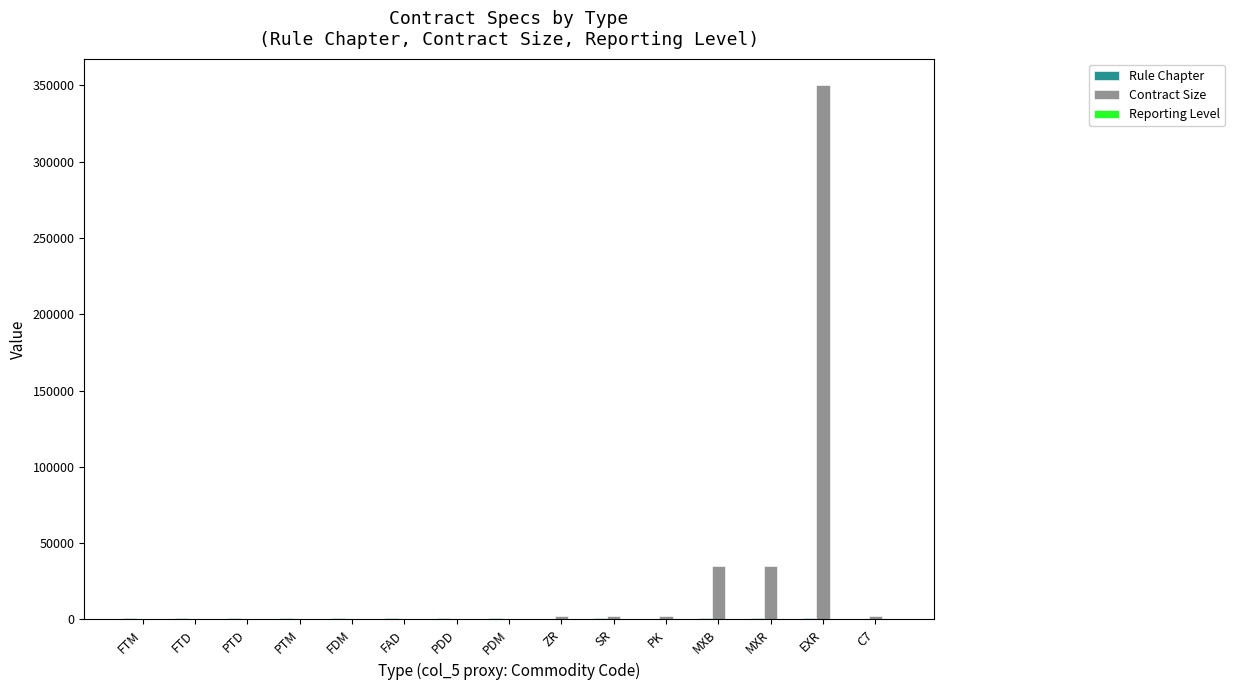

What is the greatest value displayed?

350000